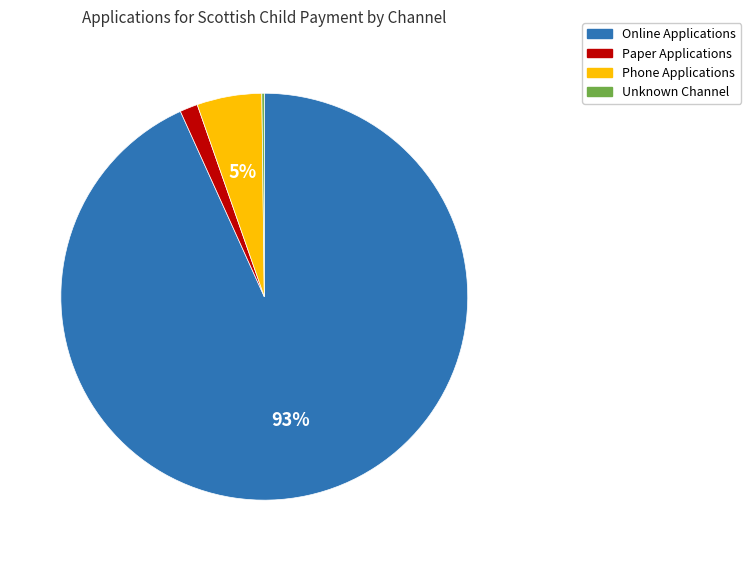

What percentage is the Paper Applications slice, to the nearest percent?

1%